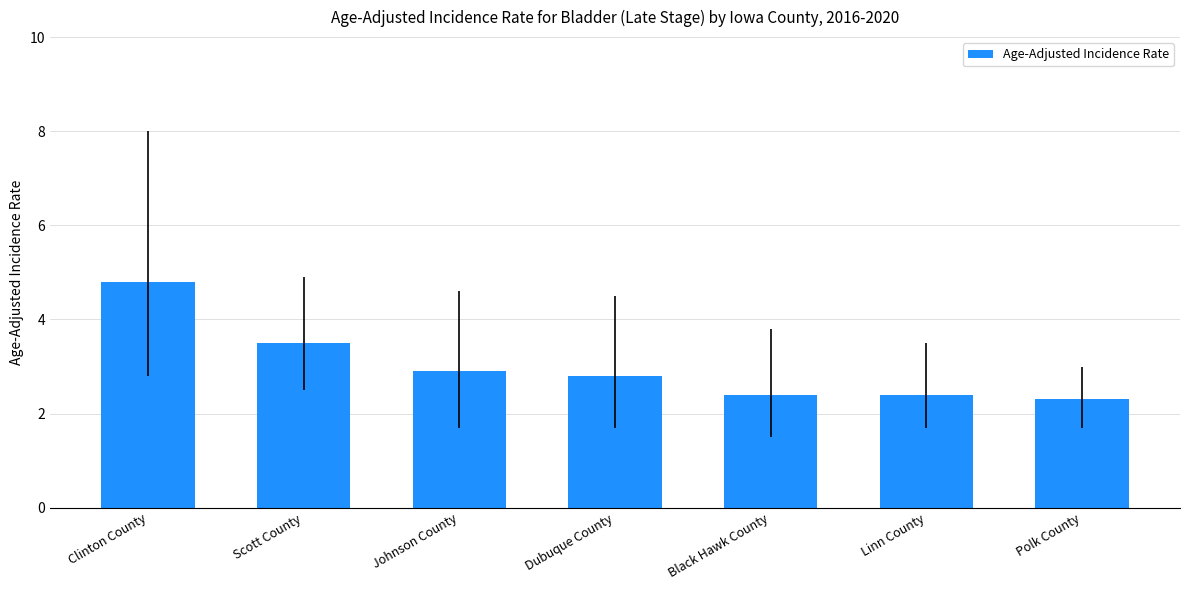

What is the change in value from Dubuque County to Black Hawk County?

-0.4